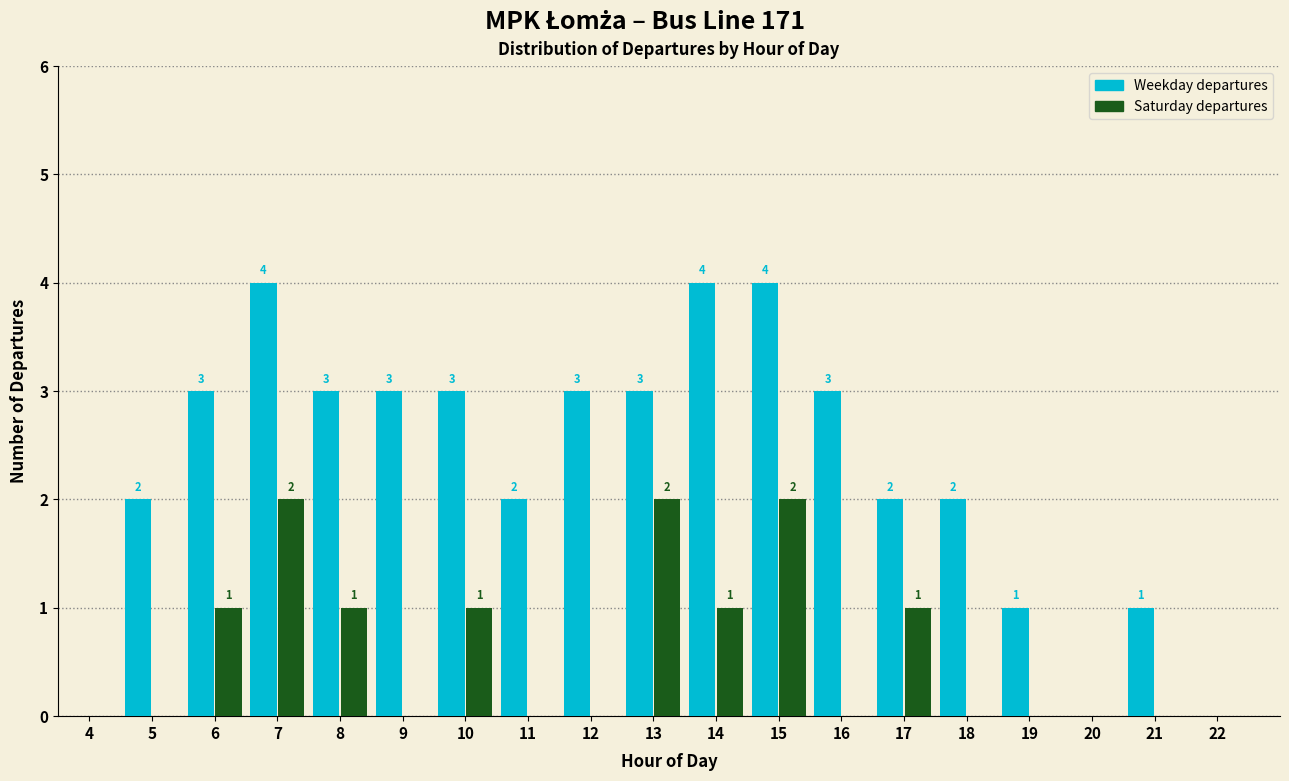

Reading right to left, transcribe all the data shown in this chart.

Weekday departures: 22=0	21=1	20=0	19=1	18=2	17=2	16=3	15=4	14=4	13=3	12=3	11=2	10=3	9=3	8=3	7=4	6=3	5=2	4=0
Saturday departures: 22=0	21=0	20=0	19=0	18=0	17=1	16=0	15=2	14=1	13=2	12=0	11=0	10=1	9=0	8=1	7=2	6=1	5=0	4=0